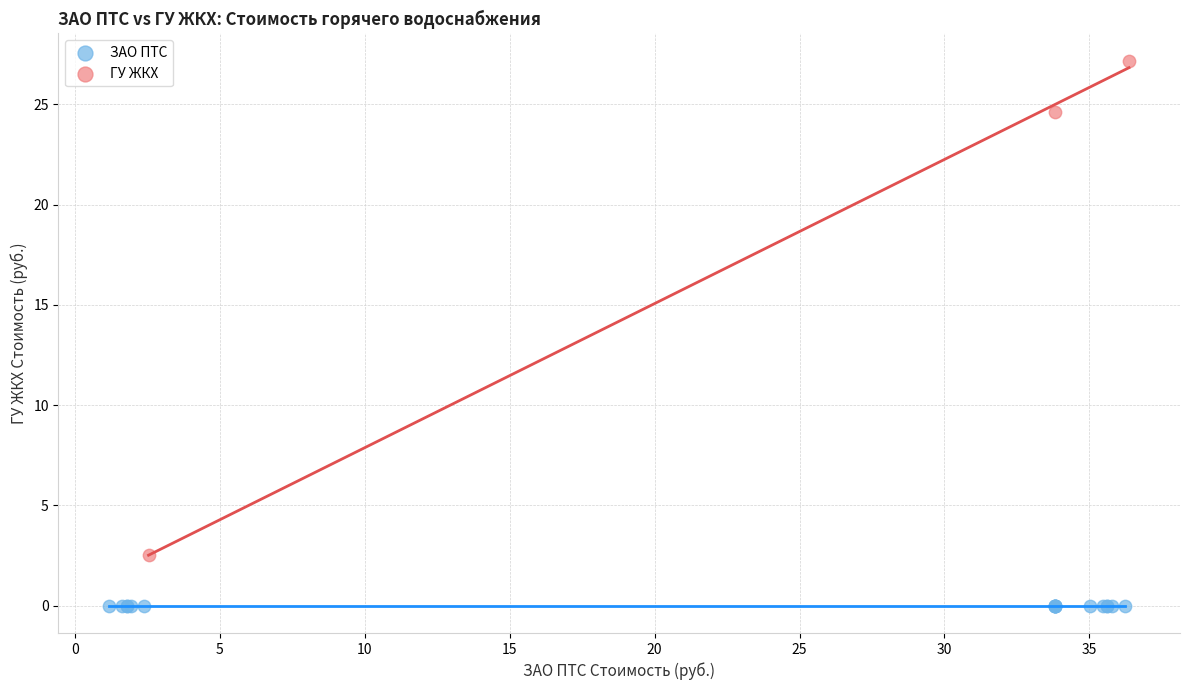

Which series contains the highest Y value?

ГУ ЖКХ